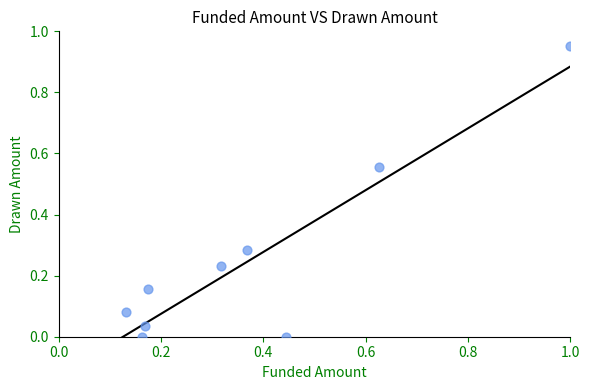

What is the range of X values (max minus min)?

0.9